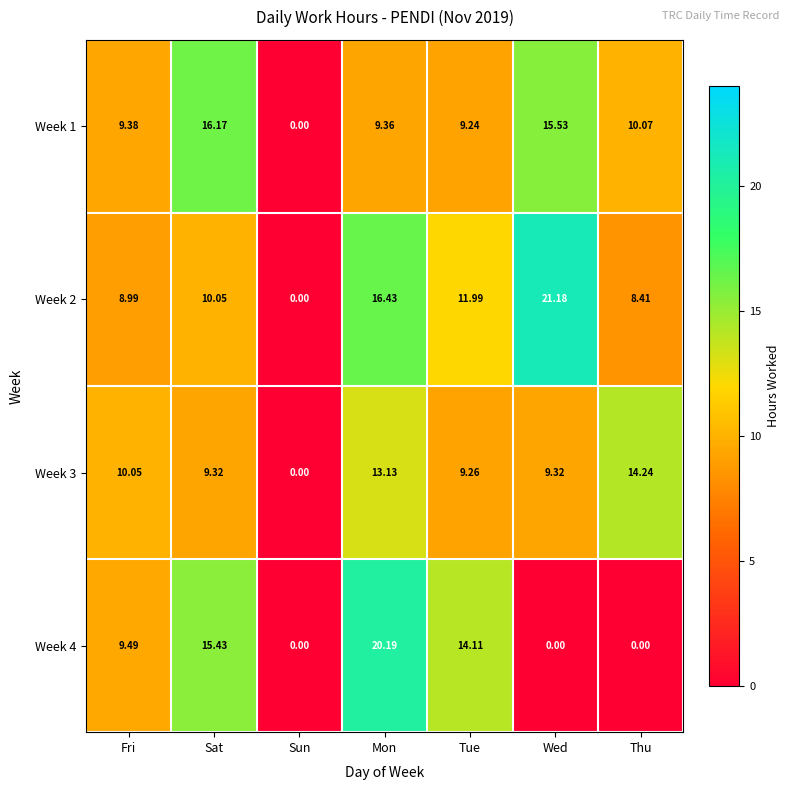

Count the number of categories in the chart.

7